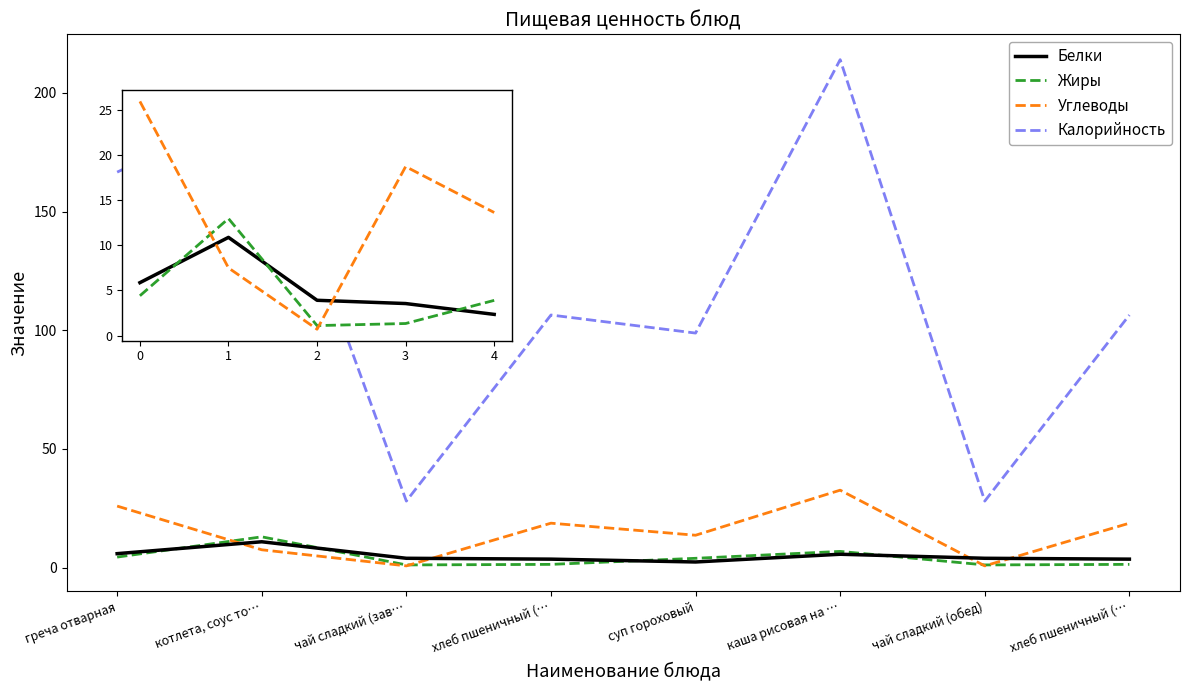

What are all the series names shown in the legend?

Белки, Жиры, Углеводы, Калорийность